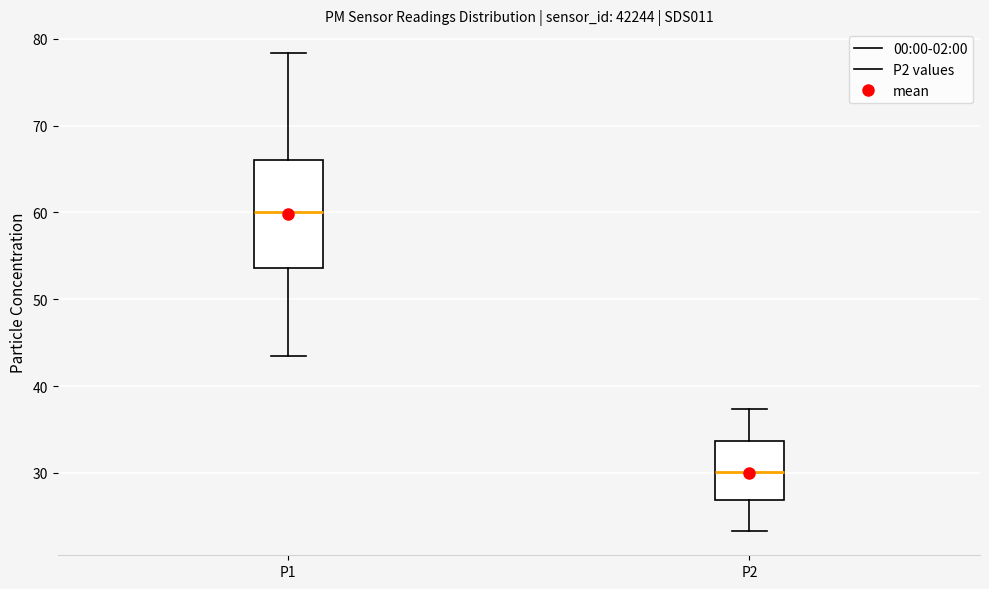

Reading left to right, read every box against the y-axis: the position of its median line, the range the box covers, and the ends of its whiskers. The values are not printed on the chart, so give them approximately, as read against the axis.

P1: median 60, box 54 to 66, whiskers 43 to 78
P2: median 30, box 27 to 34, whiskers 23 to 37